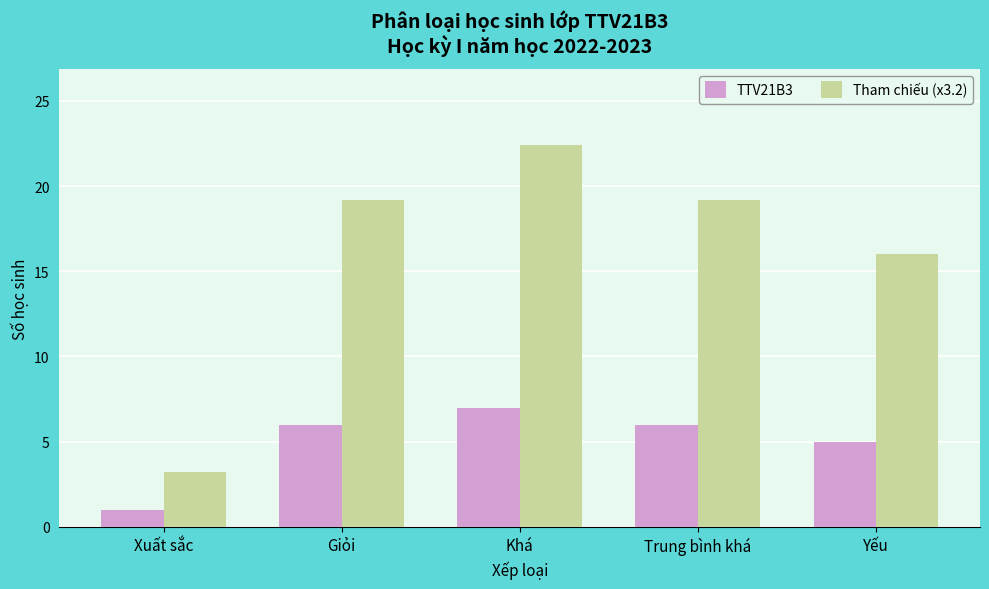

What is the average value of the Tham chiếu (x3.2) series?

16.0